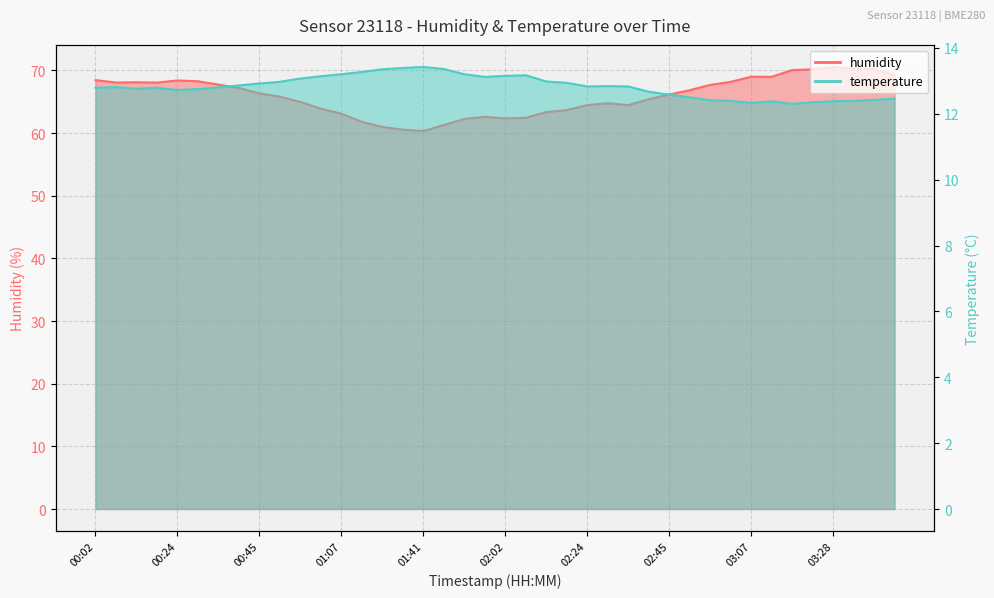

What is the approximate value of humidity at 01:18?

61.8